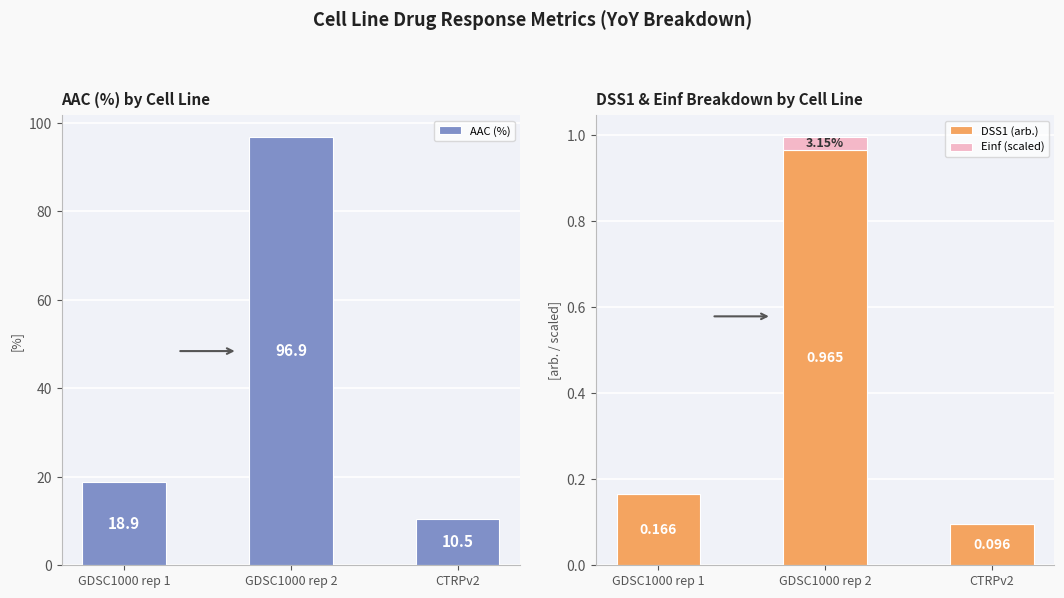

Is it true that AAC (%) equals 18.9 at GDSC1000 rep 1?

True